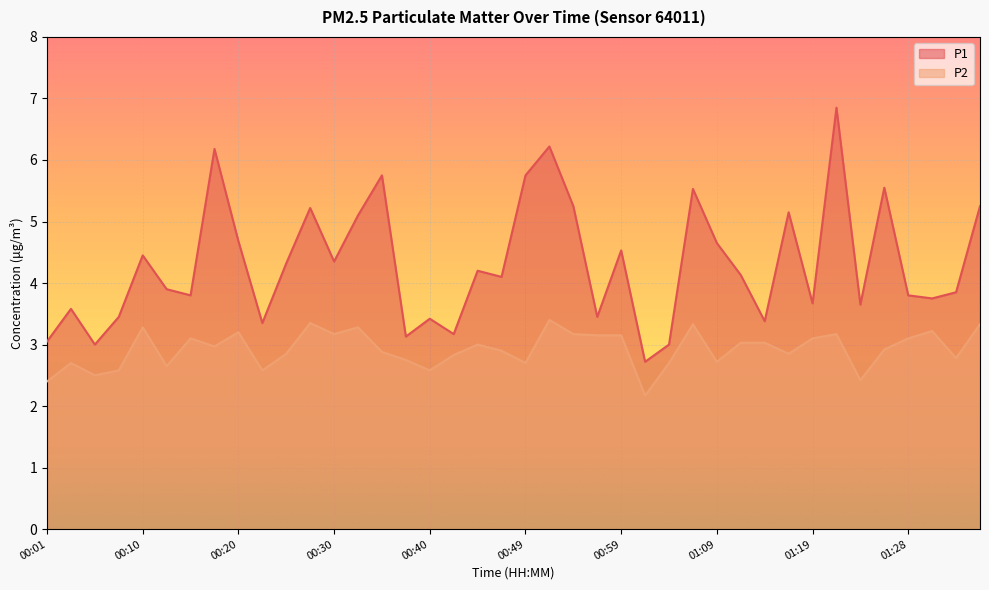

Reading left to right, transcribe all the data shown in this chart.

P1: 00:01=3.0	00:03=3.6	00:06=3.0	00:08=3.5	00:10=4.5	00:13=3.9	00:15=3.8	00:18=6.2	00:20=4.7	00:23=3.4	00:25=4.3	00:27=5.2	00:30=4.3	00:32=5.1	00:35=5.8	00:37=3.1	00:40=3.4	00:42=3.2	00:44=4.2	00:47=4.1	00:49=5.8	00:52=6.2	00:54=5.2	00:57=3.5	00:59=4.5	01:01=2.7	01:04=3.0	01:06=5.5	01:09=4.7	01:11=4.1	01:14=3.4	01:16=5.2	01:19=3.7	01:21=6.8	01:23=3.6	01:26=5.5	01:28=3.8	01:31=3.8	01:33=3.9	01:36=5.2
P2: 00:01=2.4	00:03=2.7	00:06=2.5	00:08=2.6	00:10=3.3	00:13=2.6	00:15=3.1	00:18=3.0	00:20=3.2	00:23=2.6	00:25=2.9	00:27=3.4	00:30=3.2	00:32=3.3	00:35=2.9	00:37=2.8	00:40=2.6	00:42=2.8	00:44=3.0	00:47=2.9	00:49=2.7	00:52=3.4	00:54=3.2	00:57=3.1	00:59=3.1	01:01=2.2	01:04=2.7	01:06=3.3	01:09=2.7	01:11=3.0	01:14=3.0	01:16=2.9	01:19=3.1	01:21=3.2	01:23=2.4	01:26=2.9	01:28=3.1	01:31=3.2	01:33=2.8	01:36=3.3